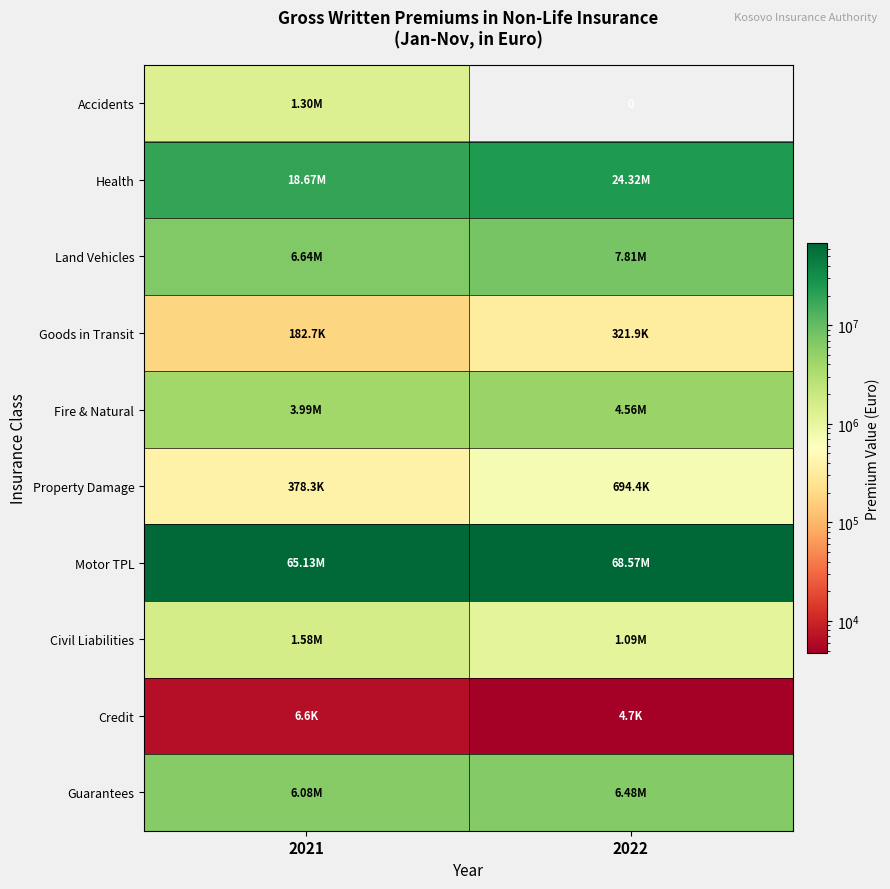

What is the maximum value for Health?

24320070.6